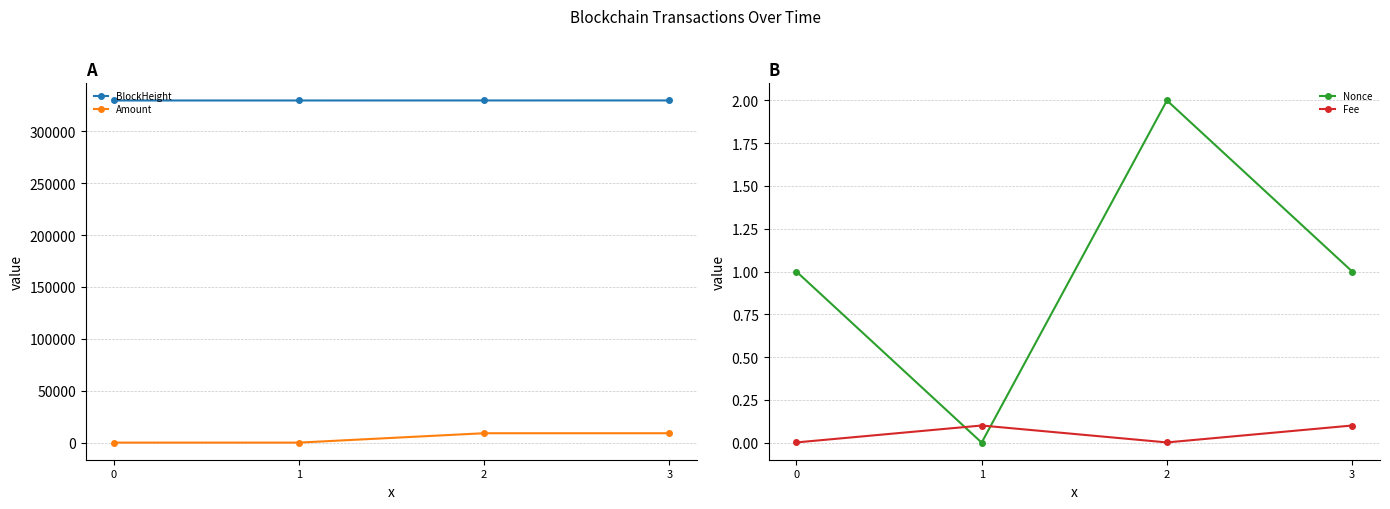

Where does the Amount series first go above 9143?

2